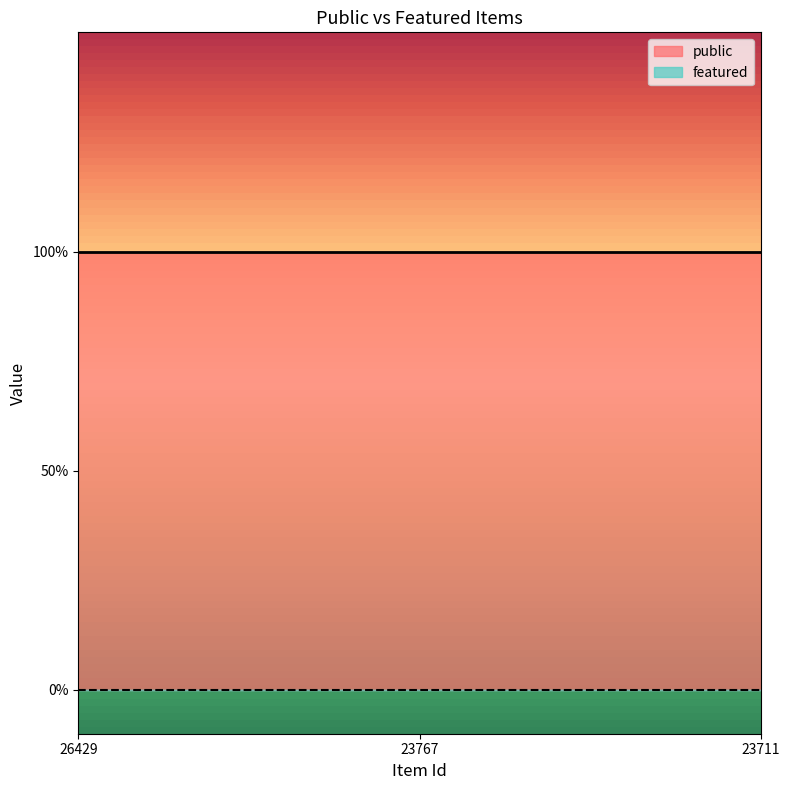

List the series in order of their overall mean, highest first.

public, featured